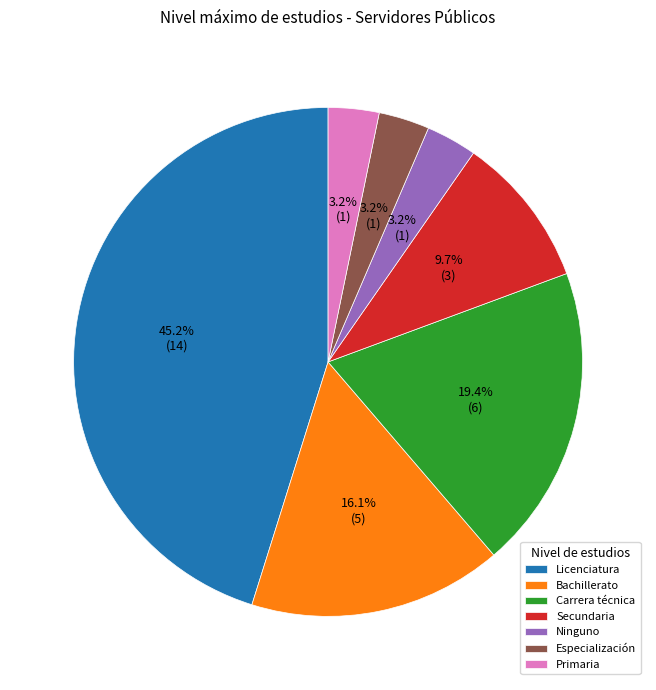

Which has a higher value, Primaria or Secundaria?

Secundaria